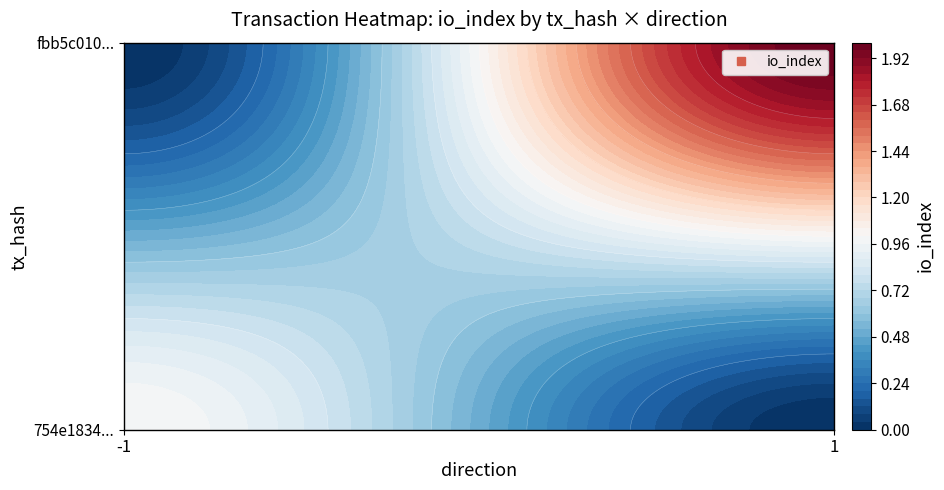

At direction, list the series in order from largest to smallest.

fbb5c010d0e7ed235833484f50f181e3cf5add6, 754e1834a2e45a12d13e4da7f65d5adbd004bf7